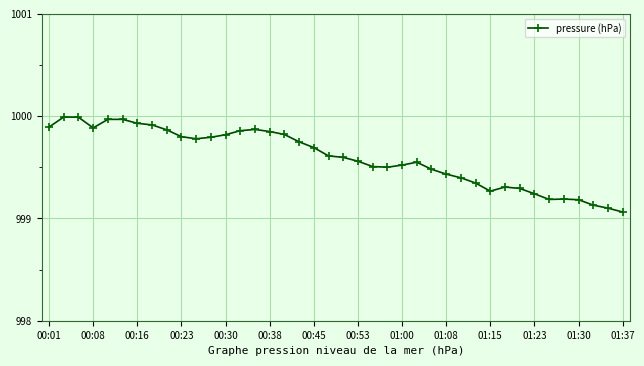

True or false: the data has more than 0 interior local peaks.

True